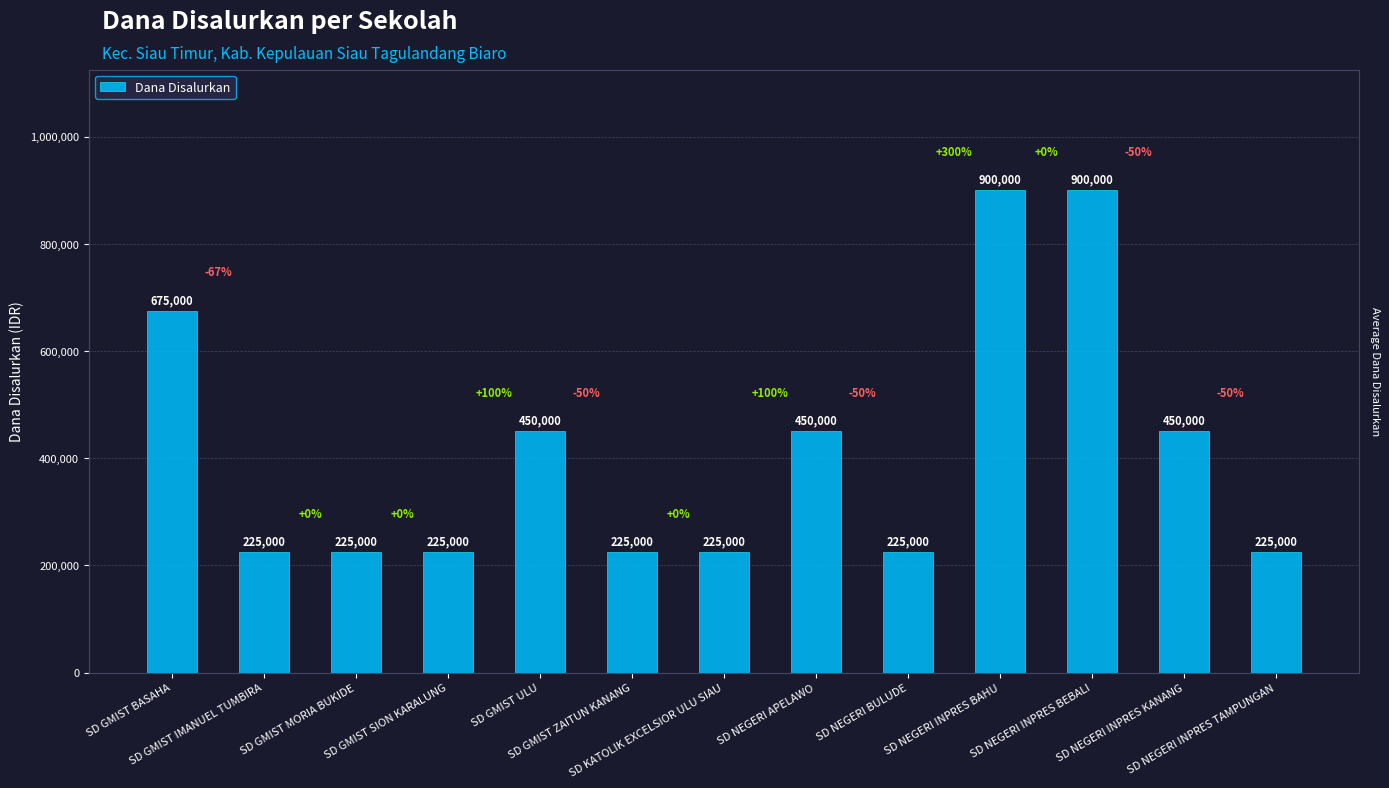

What is the sum of the values at SD NEGERI INPRES BAHU and SD NEGERI APELAWO?

1350000